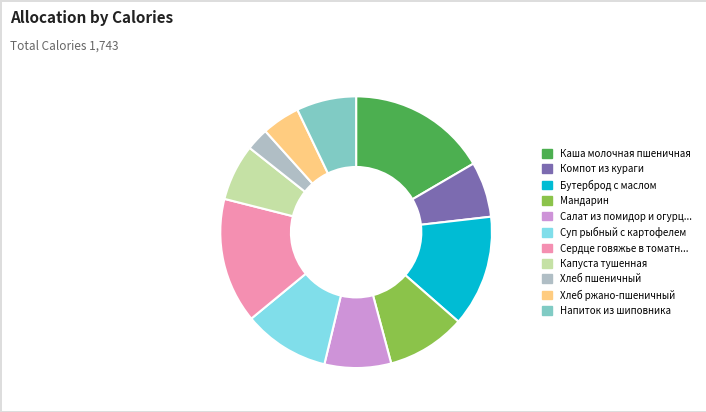

Is there any slice that represents more than half of the pie?

No